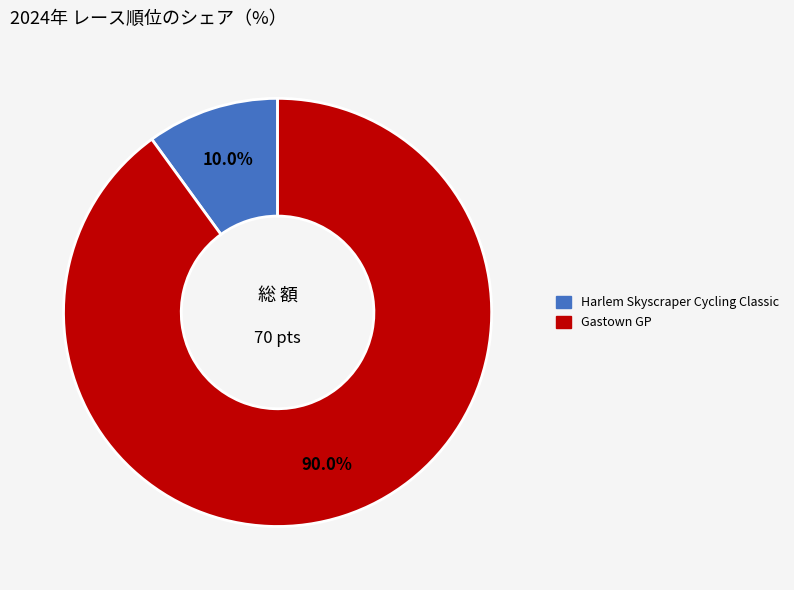

True or false: Gastown GP accounts for 97% of the total.

False